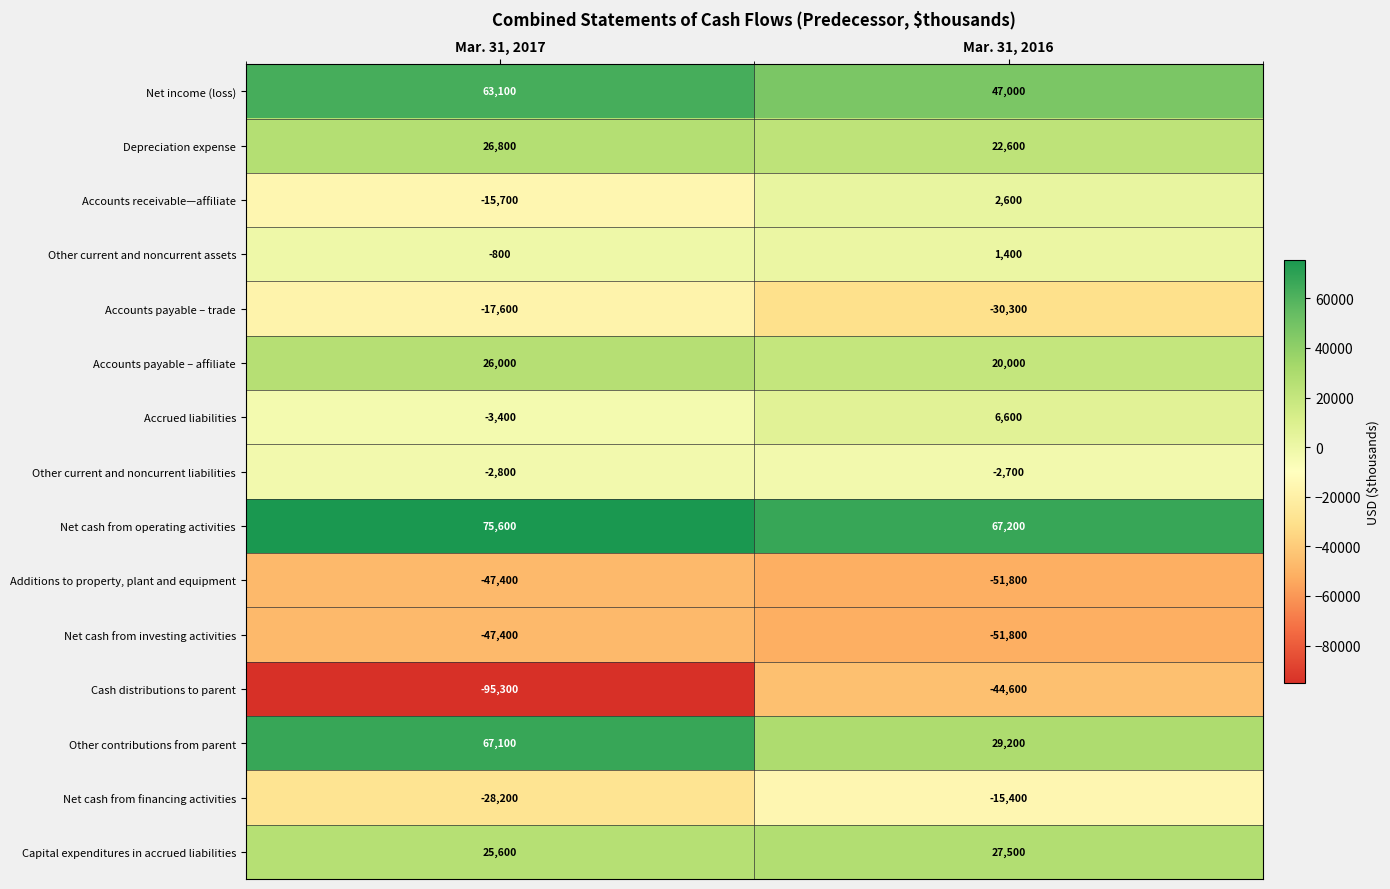

True or false: Accounts payable – trade has a value of -42467 at Mar. 31, 2016.

False